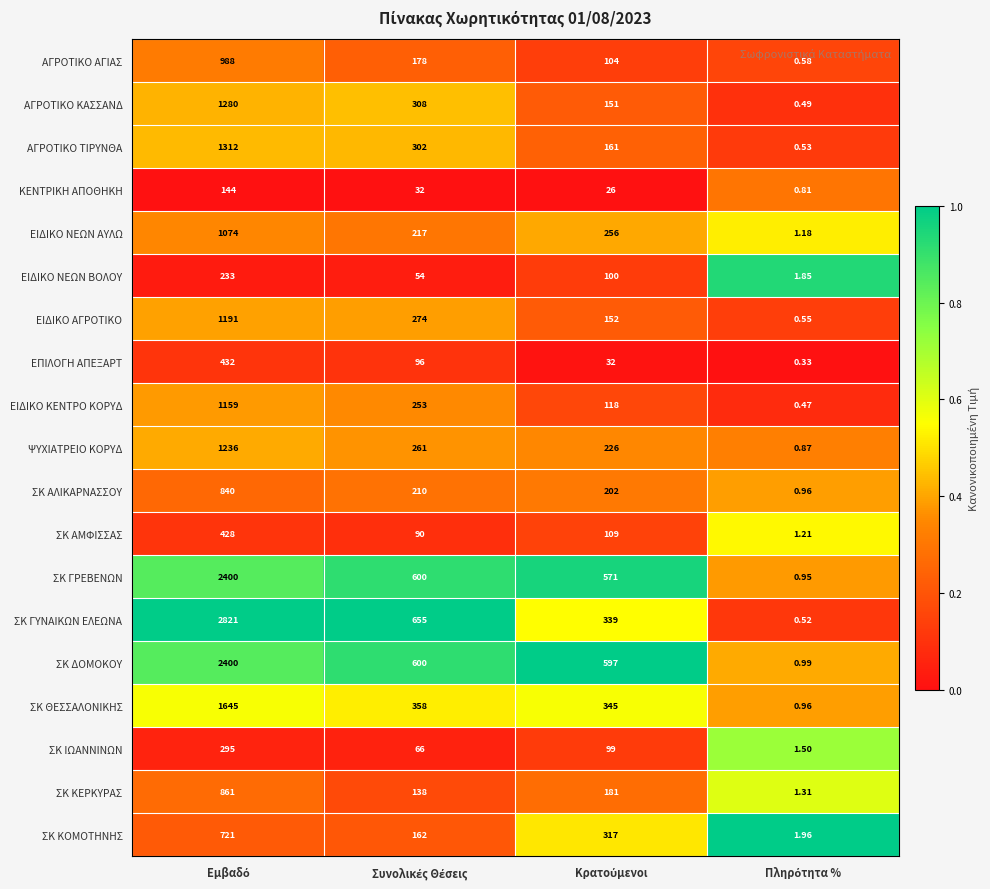

Which series has the largest total across all categories?

ΣΚ ΓΥΝΑΙΚΩΝ ΕΛΕΩΝΑ